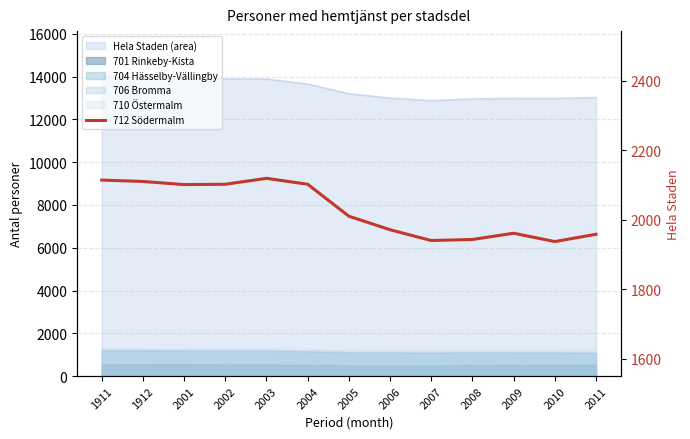

Where is the data nearest to the value 2028?

2005